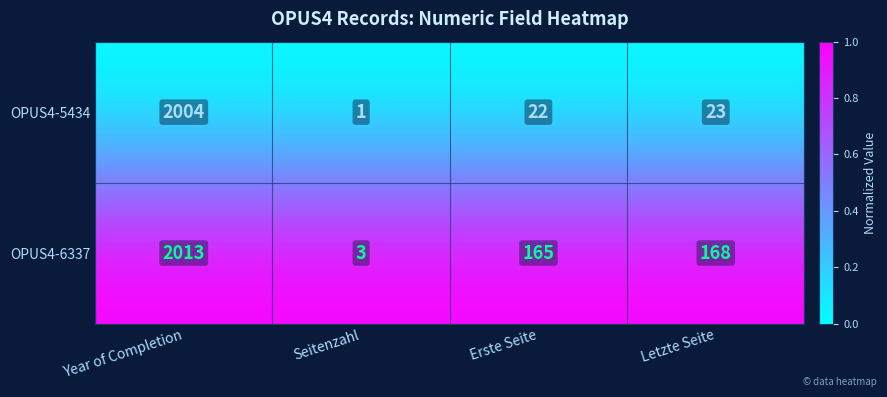

What is the maximum value for OPUS4-6337?

2013